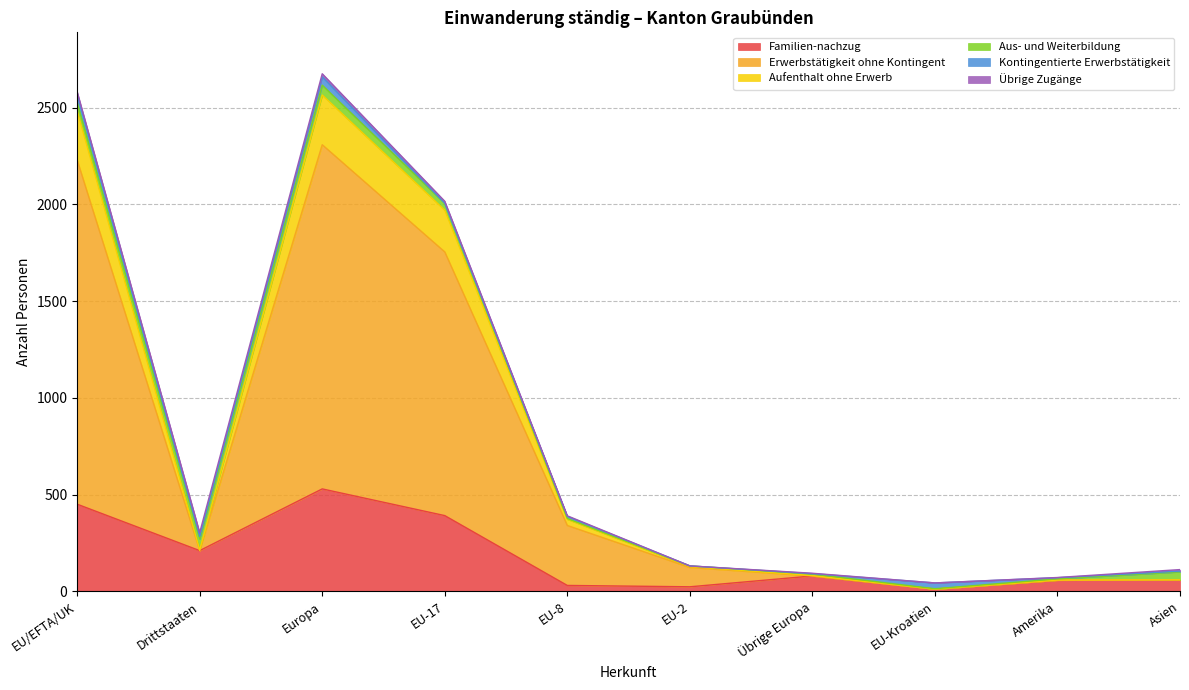

What is the maximum value for Familien-nachzug?

529